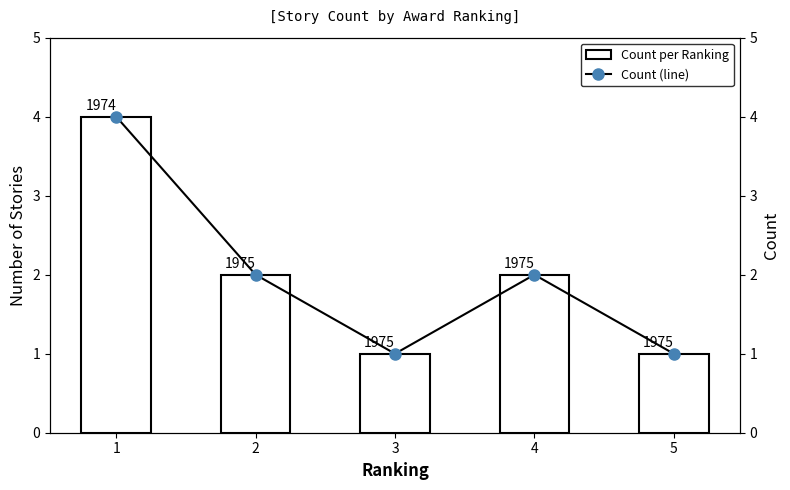

What is the greatest value displayed?

4